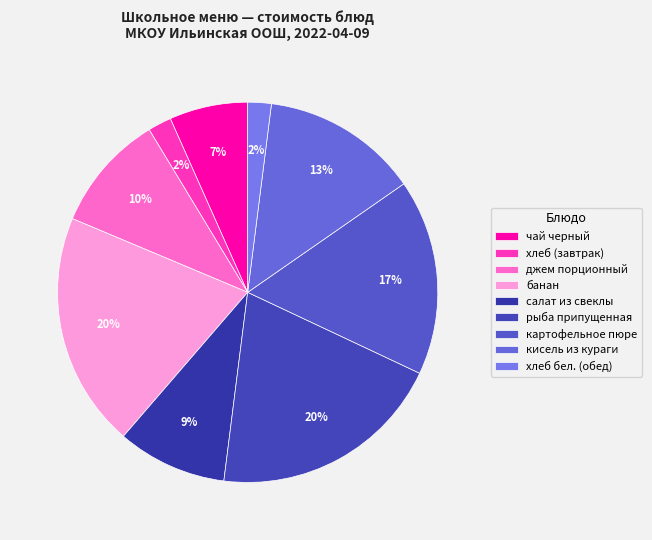

What percentage is the хлеб бел. (обед) slice, to the nearest percent?

2%